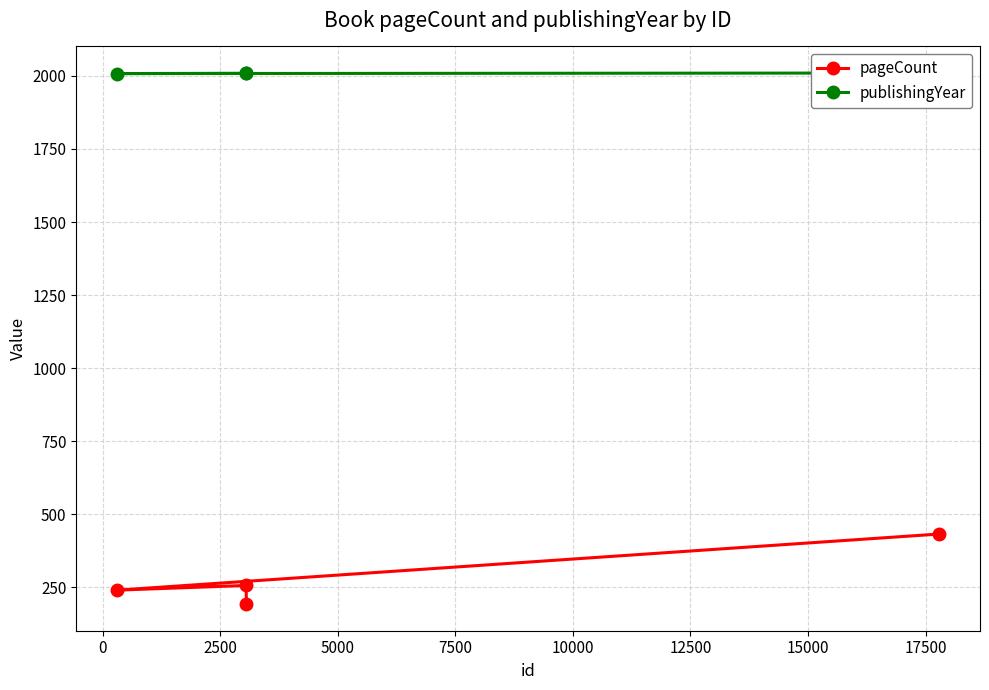

True or false: publishingYear and pageCount cross at least once.

False